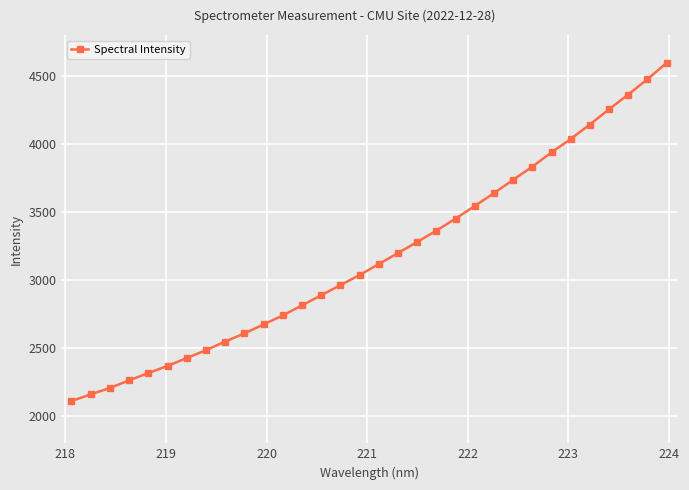

What is the difference between the maximum and minimum values?

2485.0